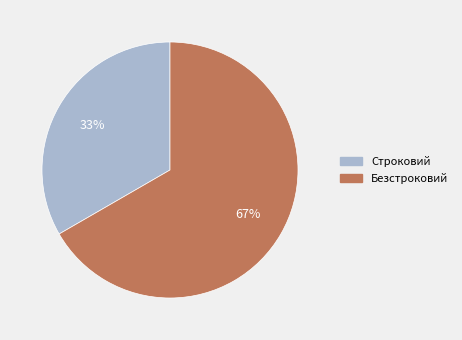

How many segments does this pie chart have?

2